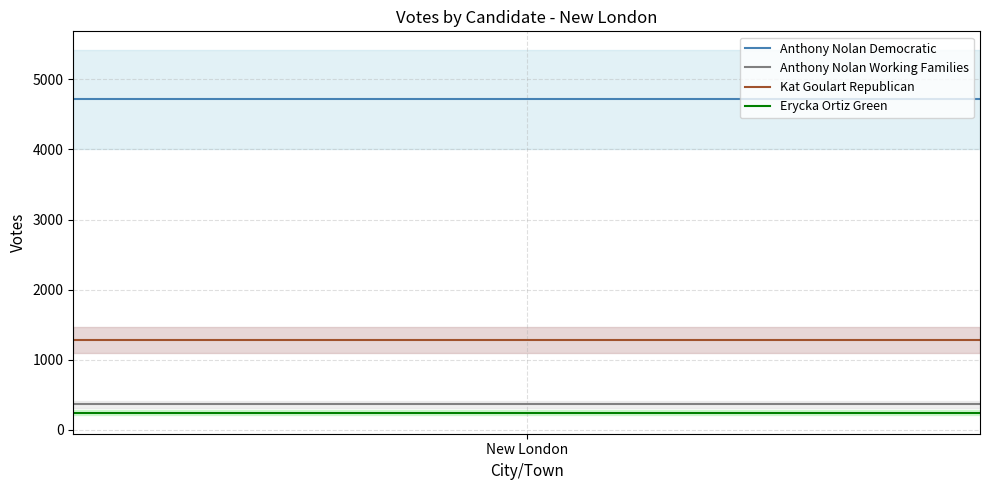

What is the maximum value for Anthony Nolan Democratic?

4718